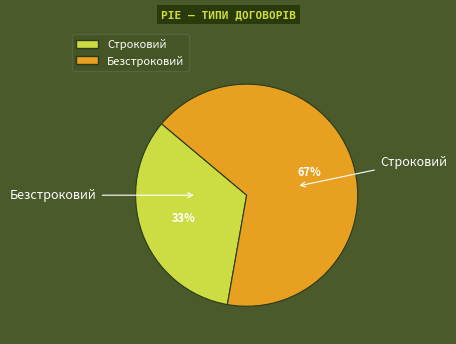

To the nearest percent, what is the combined percentage of Строковий and Безстроковий?

100%